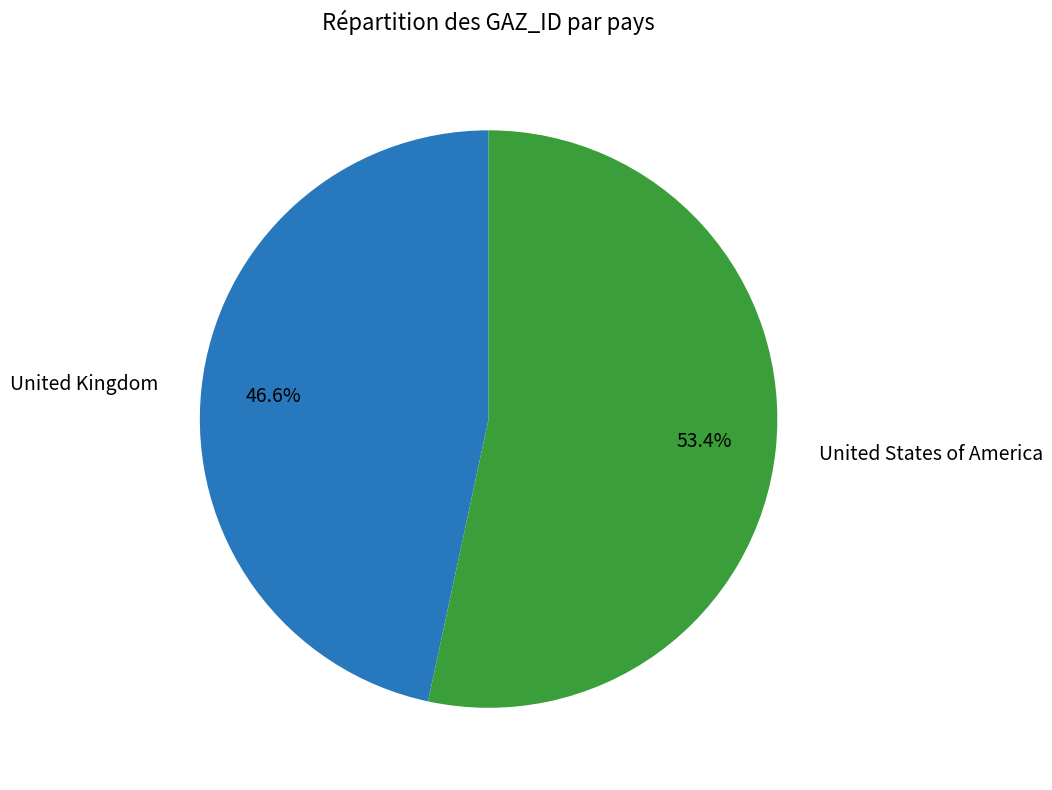

Is it true that United States of America is 53% of the pie?

True